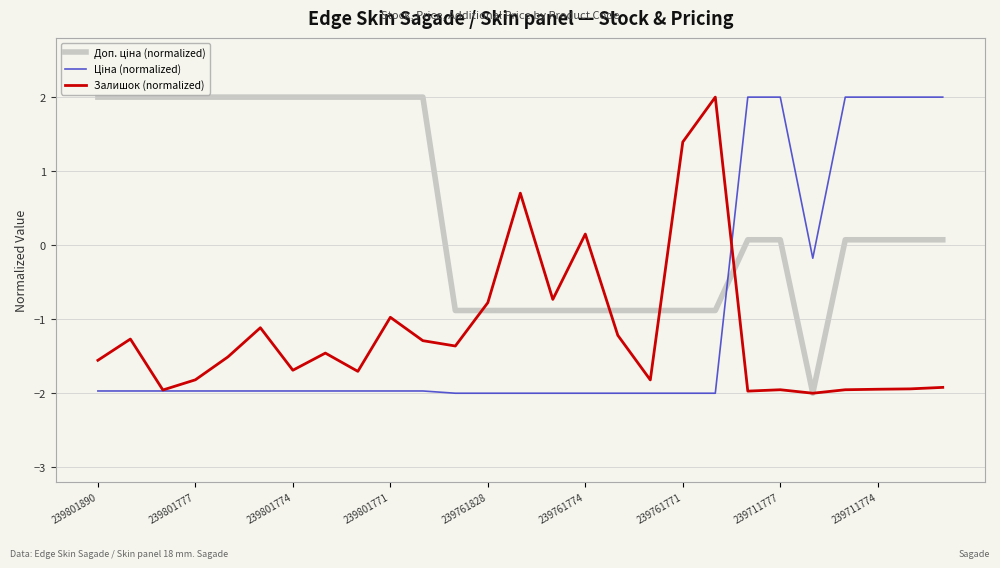

What is the difference between the maximum and minimum values in the Залишок (normalized) series?

4.0